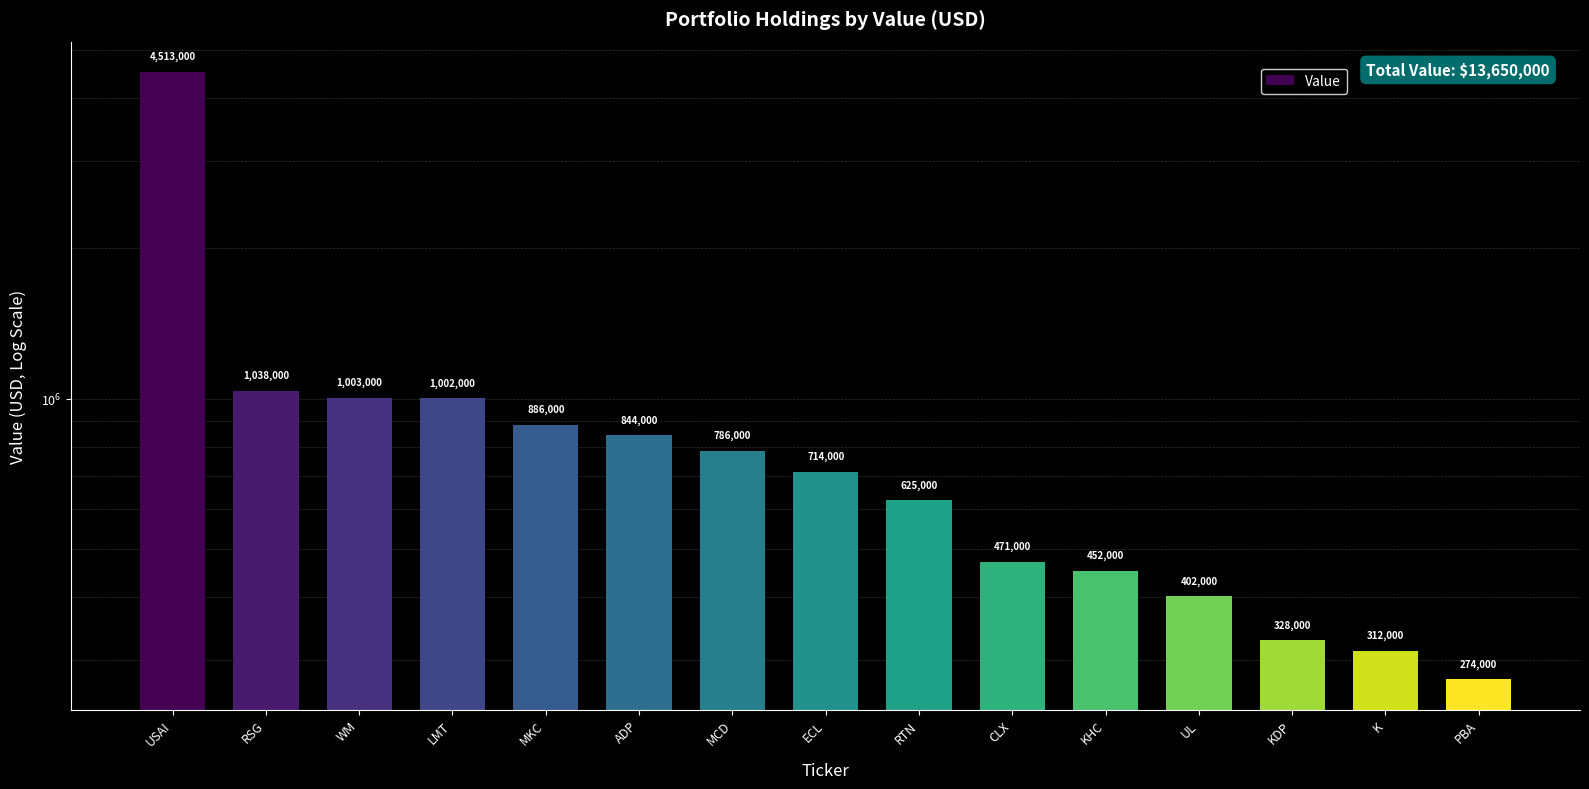

Reading left to right, extract all data points from this chart.

4513000	1038000	1003000	1002000	886000	844000	786000	714000	625000	471000	452000	402000	328000	312000	274000